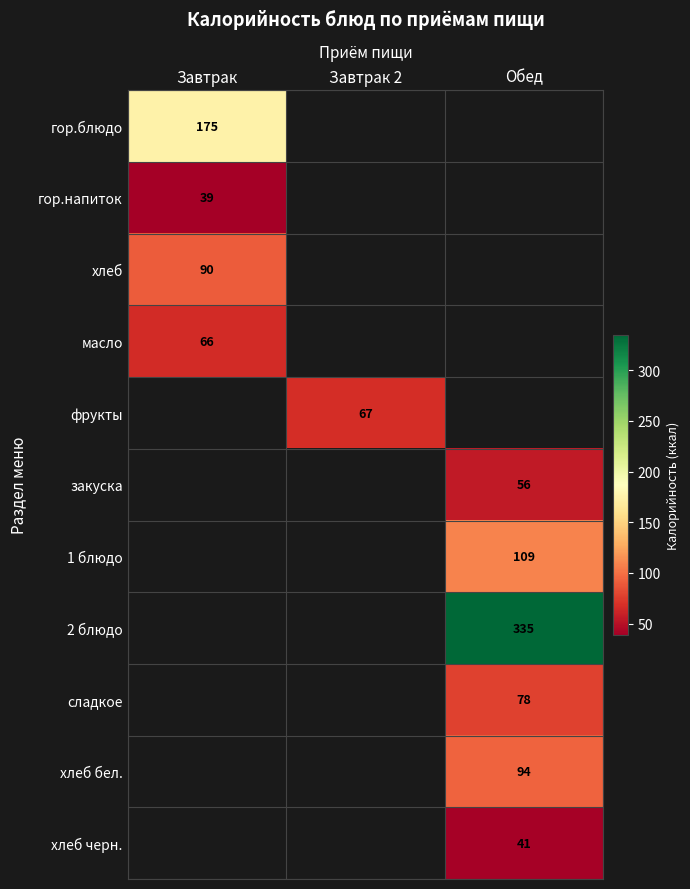

What is the smallest value displayed?

39.0